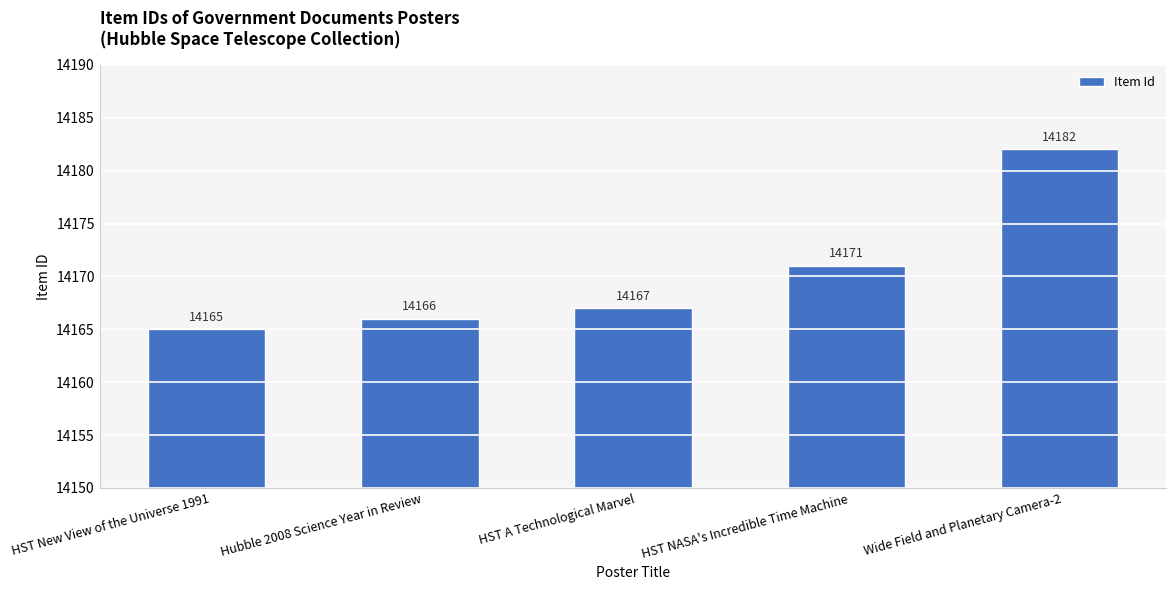

Does the chart contain any negative values?

No